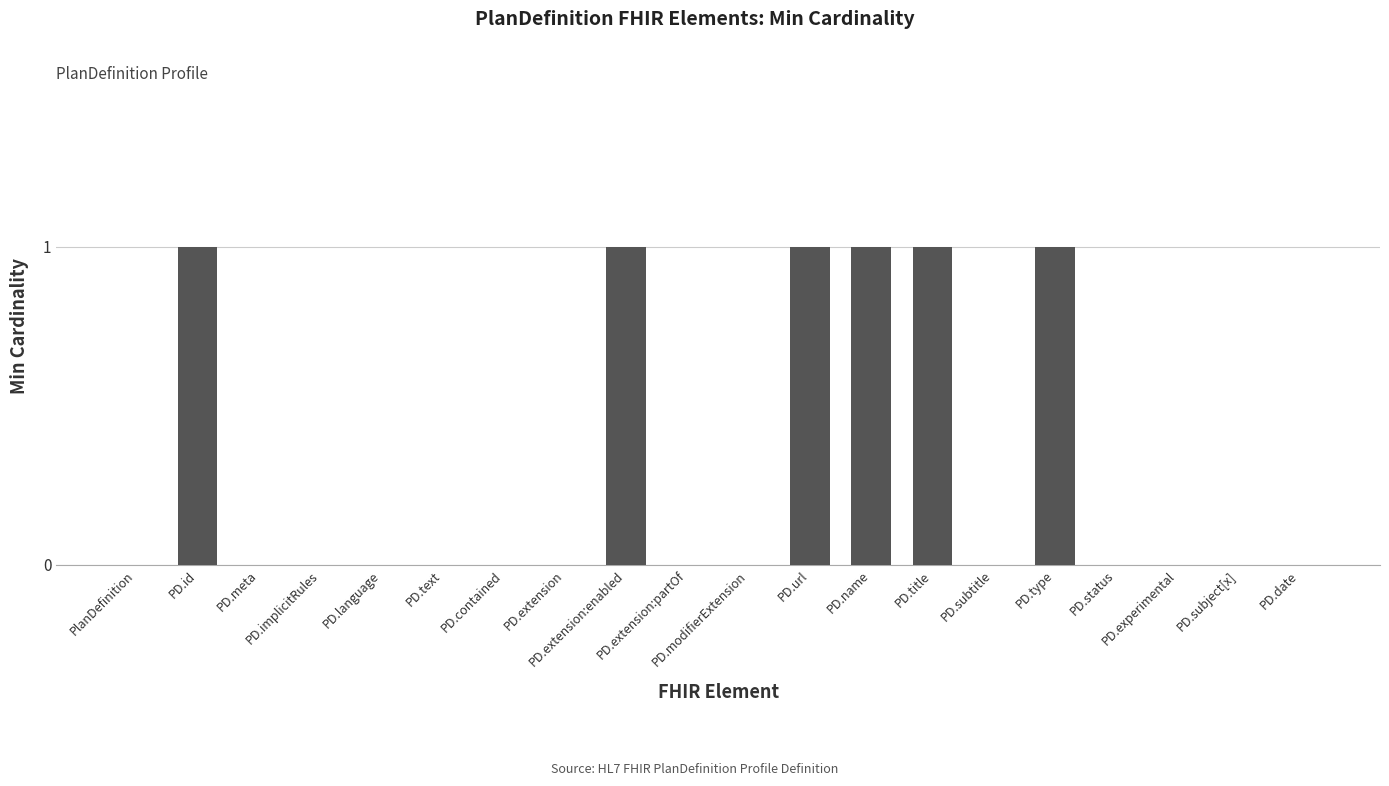

Are the bars horizontal?

No